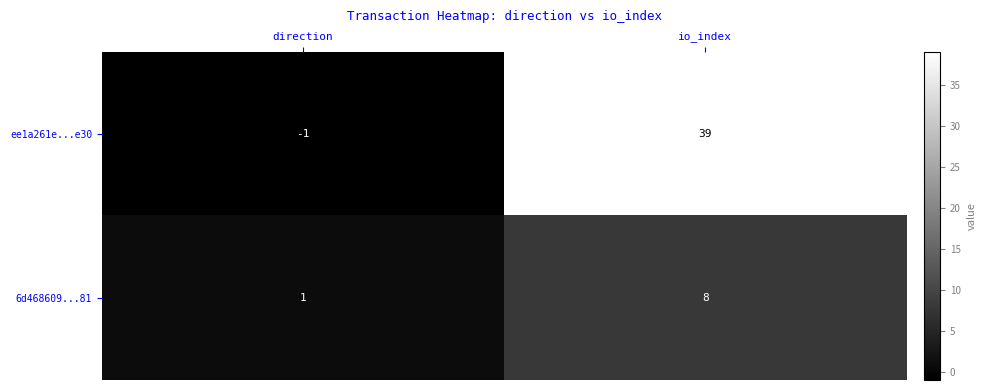

Which category has the lowest value in the ee1a261e...e30 series?

direction